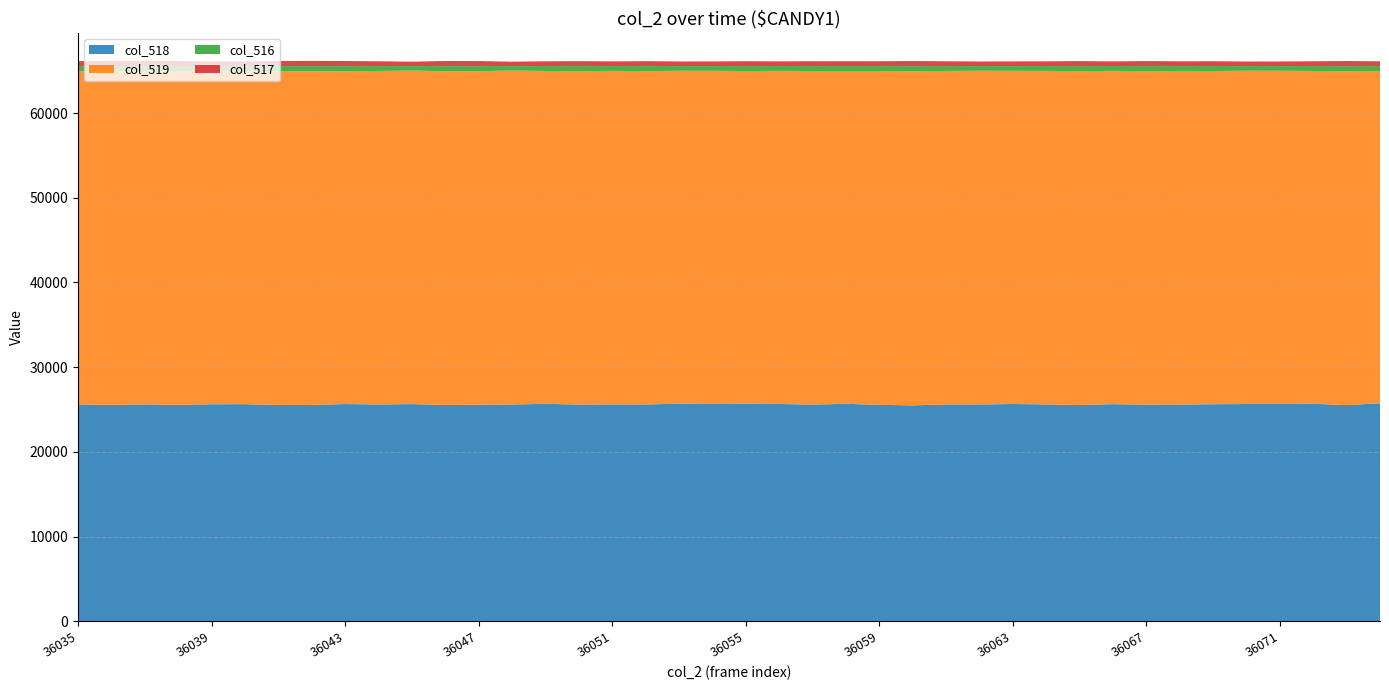

Reading left to right, list all the values displayed in this chart.

col_518: 36035=25602	36036=25567	36037=25610	36038=25568	36039=25629	36040=25635	36041=25545	36042=25546	36043=25653	36044=25605	36045=25645	36046=25551	36047=25579	36048=25598	36049=25680	36050=25591	36051=25612	36052=25605	36053=25692	36054=25655	36055=25678	36056=25661	36057=25587	36058=25679	36059=25564	36060=25492	36061=25611	36062=25606	36063=25657	36064=25606	36065=25541	36066=25638	36067=25586	36068=25594	36069=25632	36070=25656	36071=25655	36072=25682	36073=25525	36074=25742
col_519: 36035=39344	36036=39351	36037=39312	36038=39362	36039=39351	36040=39339	36041=39387	36042=39372	36043=39281	36044=39358	36045=39367	36046=39379	36047=39361	36048=39416	36049=39284	36050=39355	36051=39366	36052=39343	36053=39294	36054=39328	36055=39275	36056=39317	36057=39370	36058=39280	36059=39394	36060=39444	36061=39353	36062=39383	36063=39323	36064=39366	36065=39400	36066=39339	36067=39353	36068=39377	36069=39325	36070=39336	36071=39332	36072=39282	36073=39407	36074=39221
col_516: 36035=589	36036=617	36037=613	36038=605	36039=555	36040=561	36041=603	36042=617	36043=601	36044=572	36045=523	36046=605	36047=595	36048=521	36049=571	36050=589	36051=557	36052=587	36053=549	36054=552	36055=582	36056=557	36057=578	36058=576	36059=577	36060=599	36061=571	36062=546	36063=555	36064=563	36065=594	36066=558	36067=596	36068=564	36069=578	36070=543	36071=548	36072=571	36073=603	36074=572
col_517: 36035=589	36036=617	36037=613	36038=604	36039=555	36040=560	36041=603	36042=617	36043=601	36044=571	36045=521	36046=605	36047=594	36048=520	36049=570	36050=588	36051=556	36052=587	36053=547	36054=552	36055=581	36056=557	36057=578	36058=575	36059=577	36060=599	36061=570	36062=546	36063=555	36064=563	36065=593	36066=558	36067=596	36068=564	36069=578	36070=542	36071=548	36072=570	36073=600	36074=572